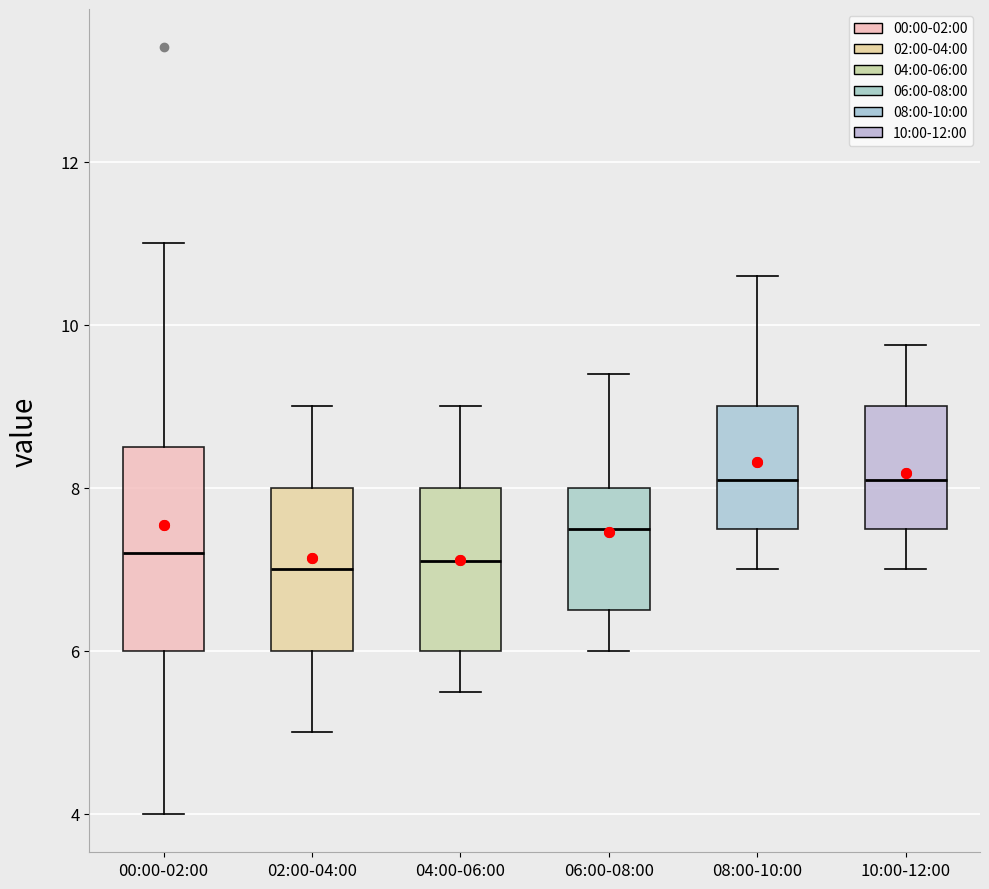

Where does the lower whisker of the box for 02:00-04:00 end on the y-axis? The values are not printed on the chart, so give them approximately, as read against the axis.

5.0